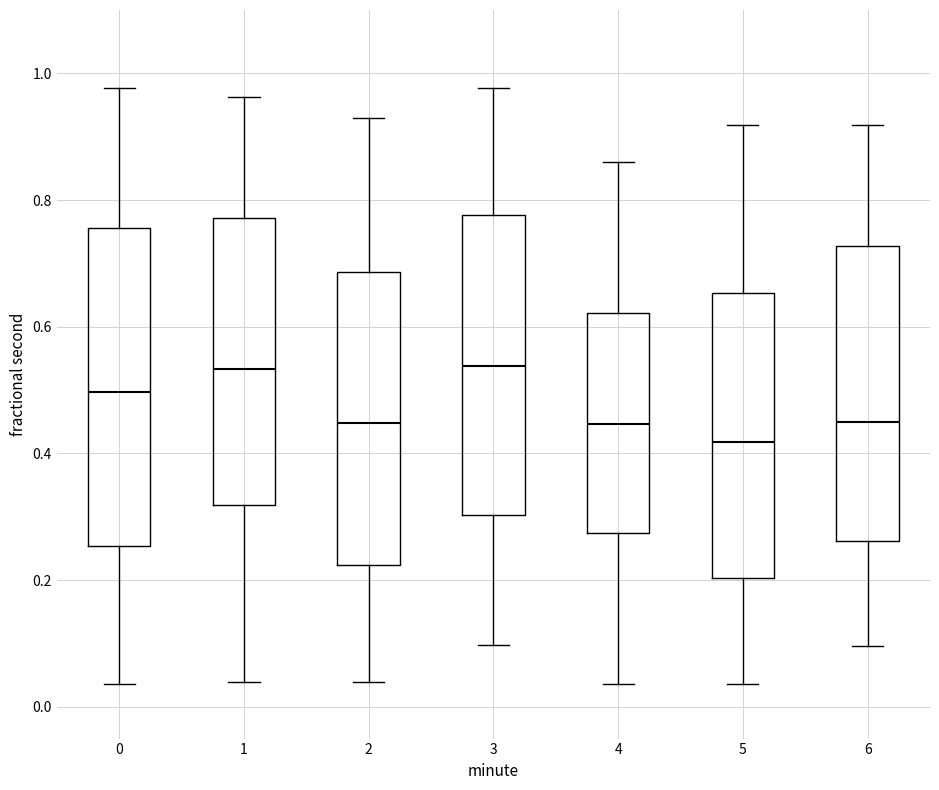

Reading left to right, read every box against the y-axis: the position of its median line, the range the box covers, and the ends of its whiskers. The values are not printed on the chart, so give them approximately, as read against the axis.

0: median 0.50, box 0.26 to 0.76, whiskers 0.04 to 0.98
1: median 0.54, box 0.32 to 0.78, whiskers 0.04 to 0.96
2: median 0.44, box 0.22 to 0.68, whiskers 0.04 to 0.92
3: median 0.54, box 0.30 to 0.78, whiskers 0.10 to 0.98
4: median 0.44, box 0.28 to 0.62, whiskers 0.04 to 0.86
5: median 0.42, box 0.20 to 0.66, whiskers 0.04 to 0.92
6: median 0.44, box 0.26 to 0.72, whiskers 0.10 to 0.92